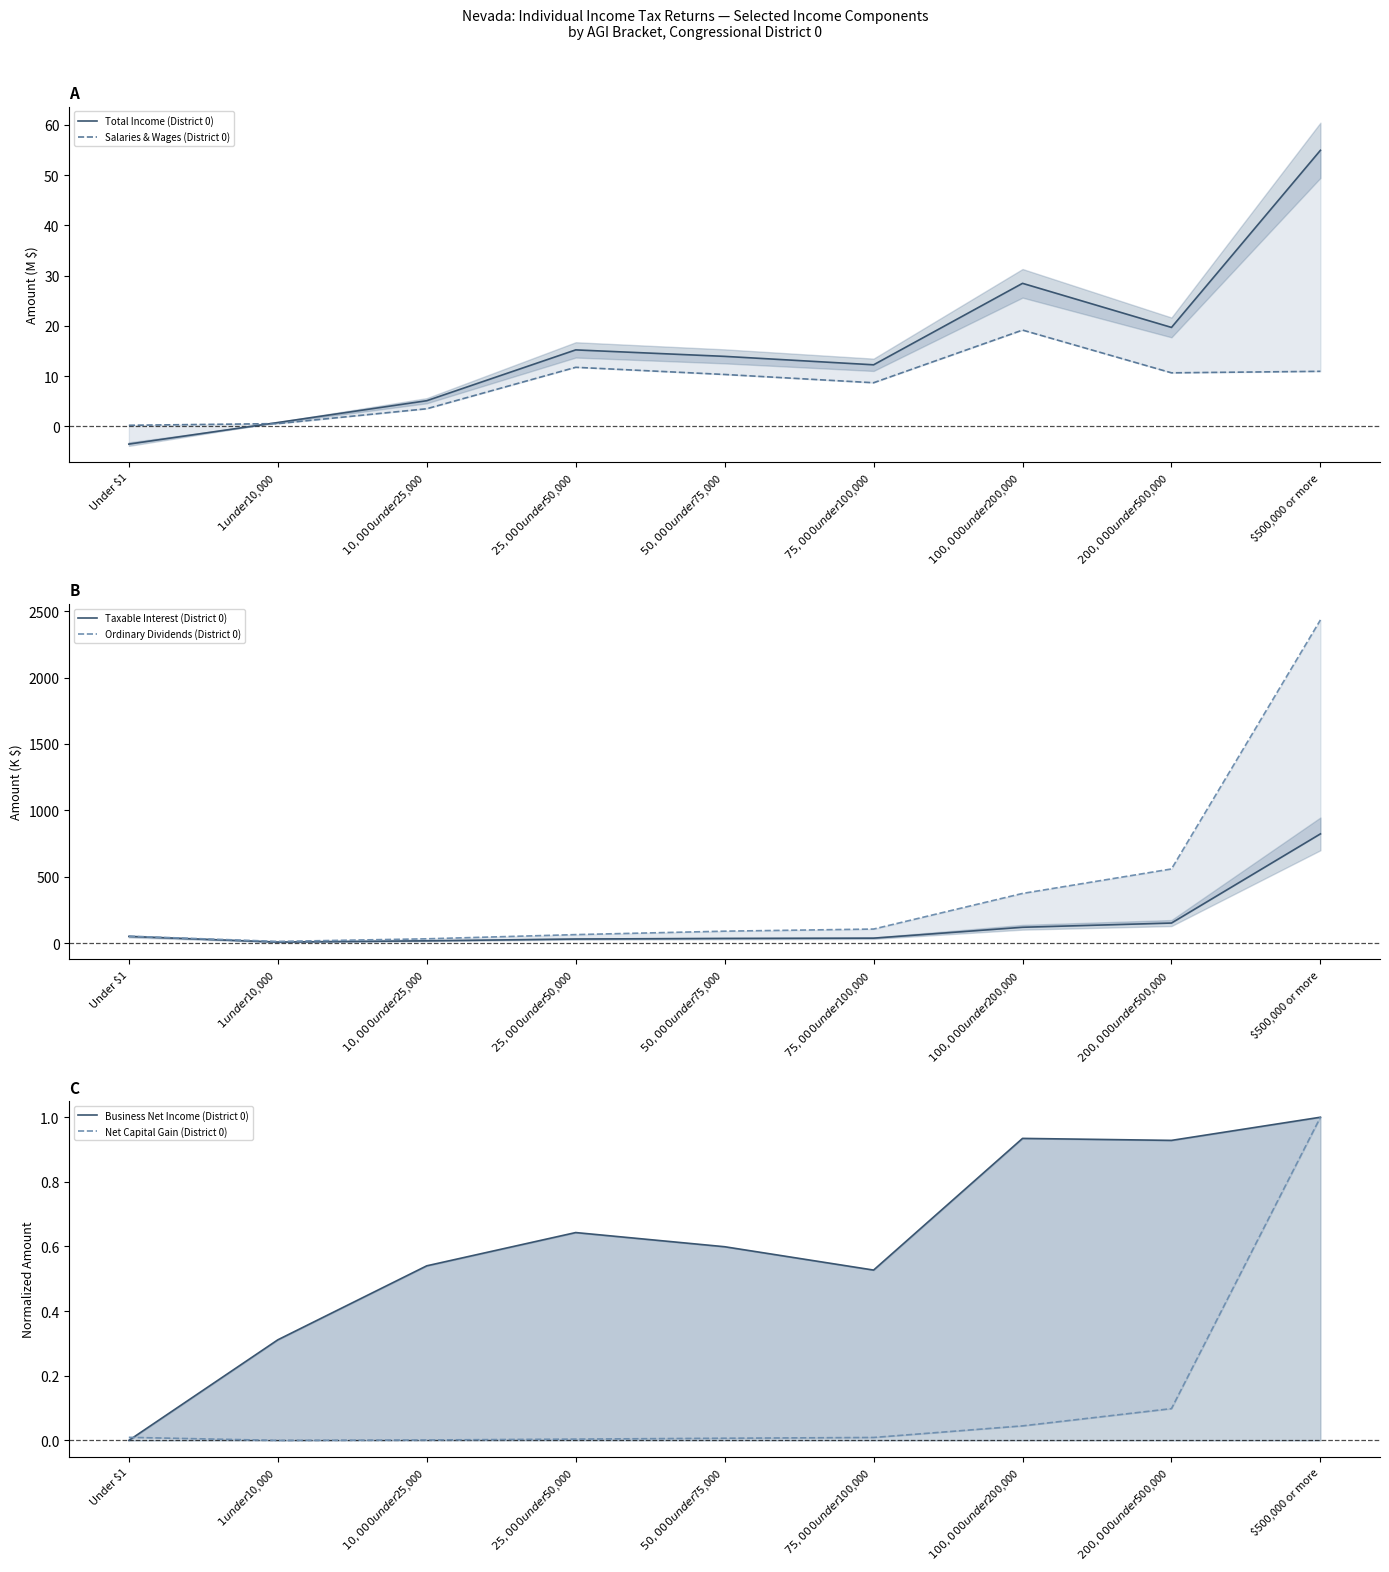

Reading right to left, list all the values displayed in this chart.

Total Income (District 0): $500,000 or more=54.9	$200,000 under $500,000=19.7	$100,000 under $200,000=28.5	$75,000 under $100,000=12.3	$50,000 under $75,000=13.9	$25,000 under $50,000=15.2	$10,000 under $25,000=5.1	$1 under $10,000=0.8	Under $1=-3.5
Salaries & Wages (District 0): $500,000 or more=11.0	$200,000 under $500,000=10.7	$100,000 under $200,000=19.2	$75,000 under $100,000=8.7	$50,000 under $75,000=10.3	$25,000 under $50,000=11.8	$10,000 under $25,000=3.5	$1 under $10,000=0.6	Under $1=0.2
Taxable Interest (District 0): $500,000 or more=822.9	$200,000 under $500,000=151.3	$100,000 under $200,000=119.5	$75,000 under $100,000=37.5	$50,000 under $75,000=35.2	$25,000 under $50,000=30.9	$10,000 under $25,000=17.5	$1 under $10,000=8.0	Under $1=50.5
Ordinary Dividends (District 0): $500,000 or more=2434.1	$200,000 under $500,000=558.7	$100,000 under $200,000=374.3	$75,000 under $100,000=106.0	$50,000 under $75,000=90.0	$25,000 under $50,000=64.2	$10,000 under $25,000=32.5	$1 under $10,000=12.9	Under $1=52.3
Business Net Income (District 0): $500,000 or more=1.0	$200,000 under $500,000=0.9	$100,000 under $200,000=0.9	$75,000 under $100,000=0.5	$50,000 under $75,000=0.6	$25,000 under $50,000=0.6	$10,000 under $25,000=0.5	$1 under $10,000=0.3	Under $1=0.0
Net Capital Gain (District 0): $500,000 or more=1.0	$200,000 under $500,000=0.1	$100,000 under $200,000=0.0	$75,000 under $100,000=0.0	$50,000 under $75,000=0.0	$25,000 under $50,000=0.0	$10,000 under $25,000=0.0	$1 under $10,000=0.0	Under $1=0.0